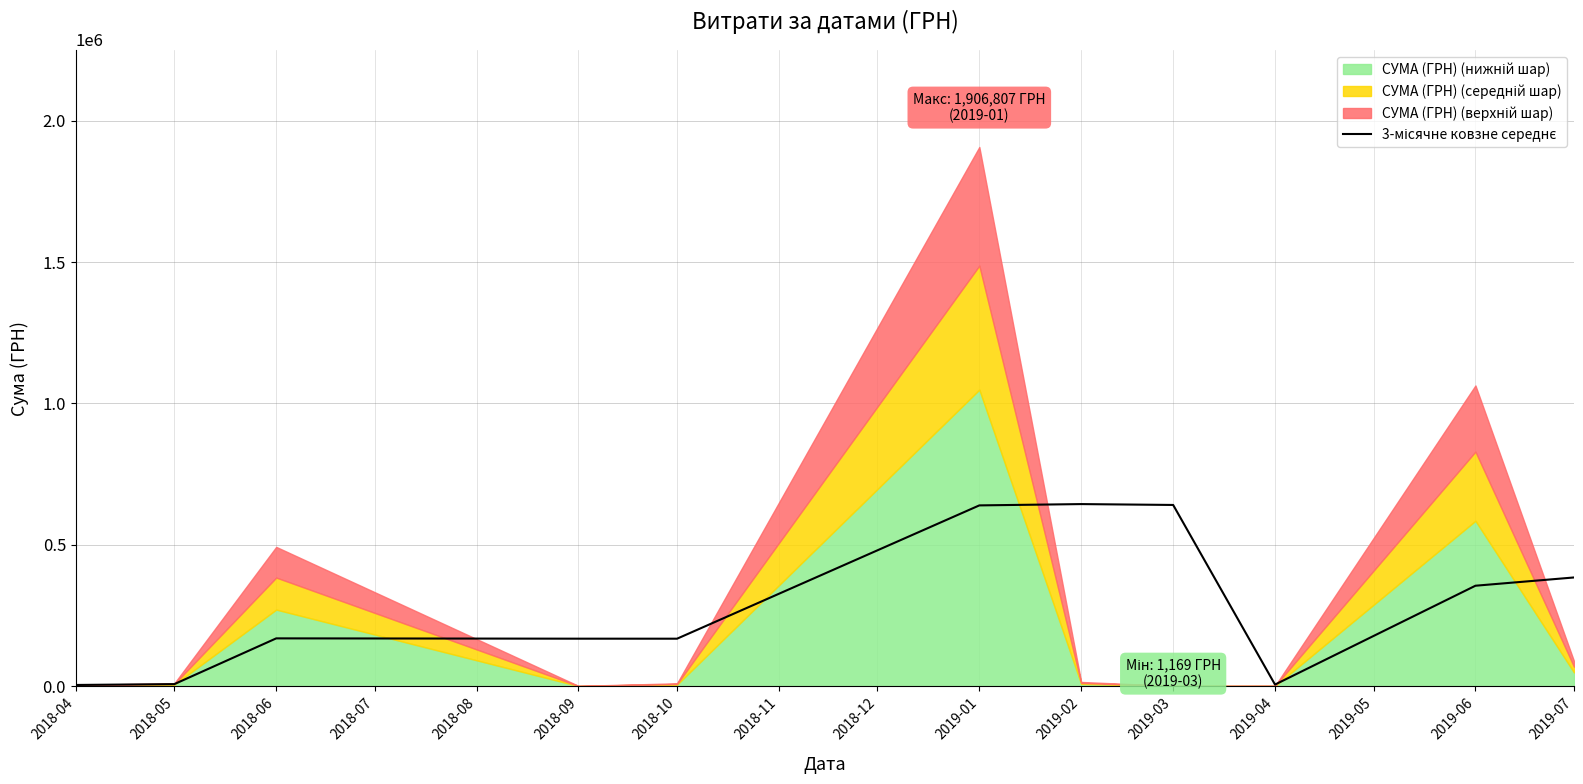

Where is the first local maximum?

2018-06